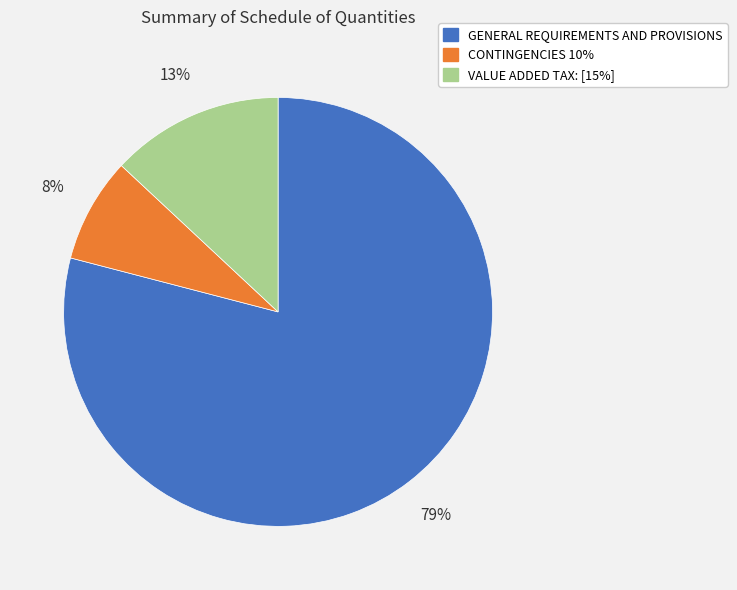

Approximately how many times larger is the value at GENERAL REQUIREMENTS AND PROVISIONS compared to VALUE ADDED TAX: [15%]?

6.1